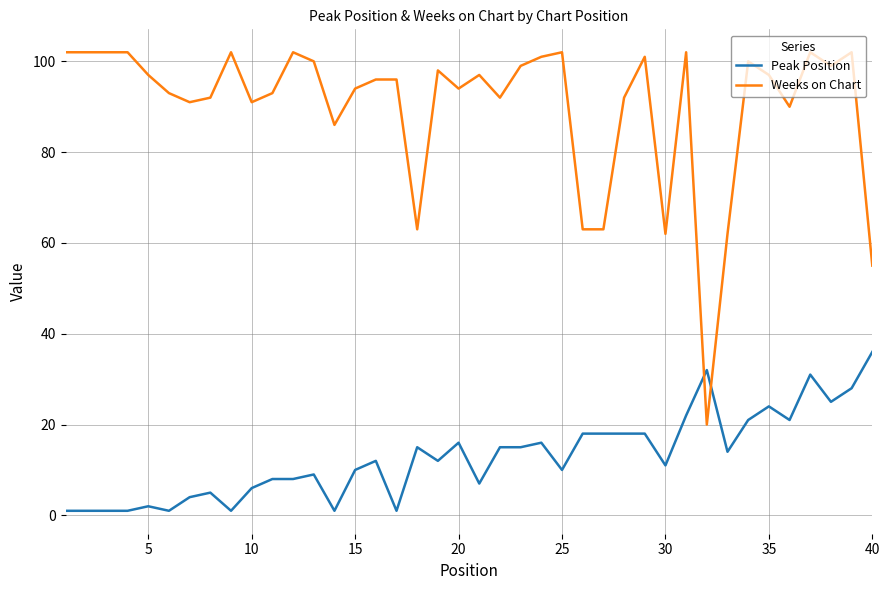

List the series in order of their peak value, highest first.

Weeks on Chart, Peak Position